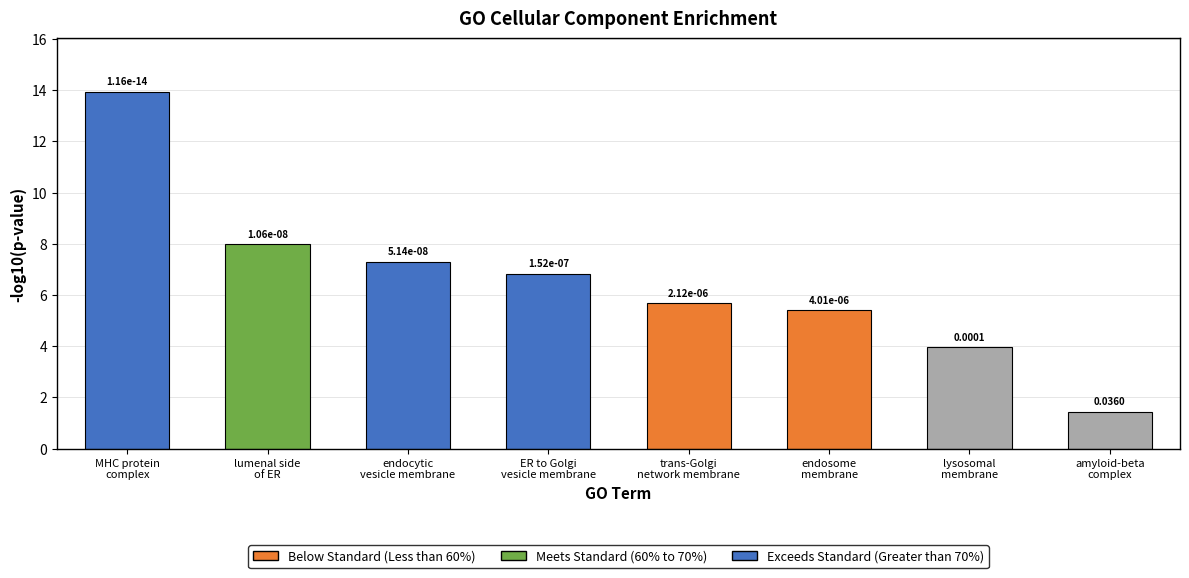

Does the chart contain stacked bars?

No